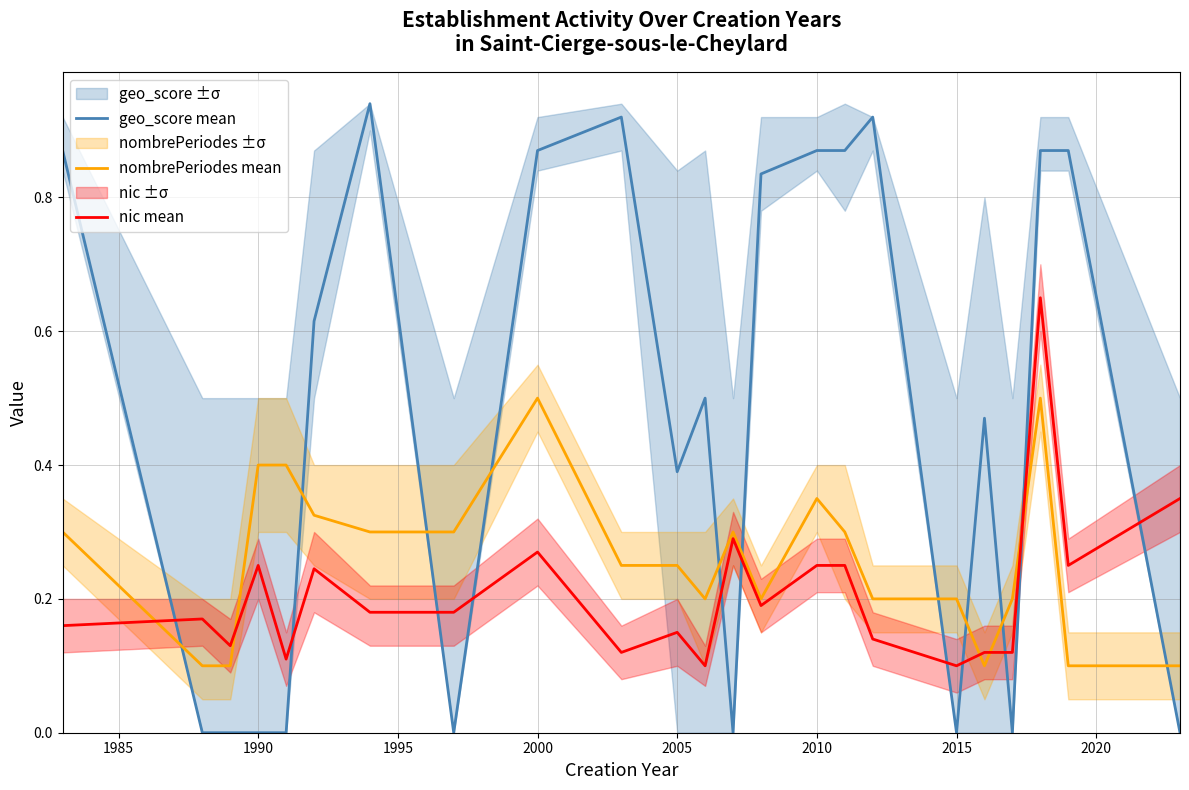

The geo_score mean series shows -0.3 at 2015. True or false?

False